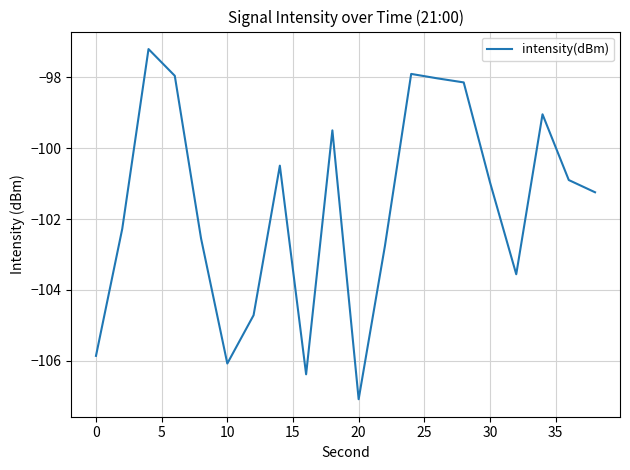

What is the minimum value shown in the chart?

-107.1